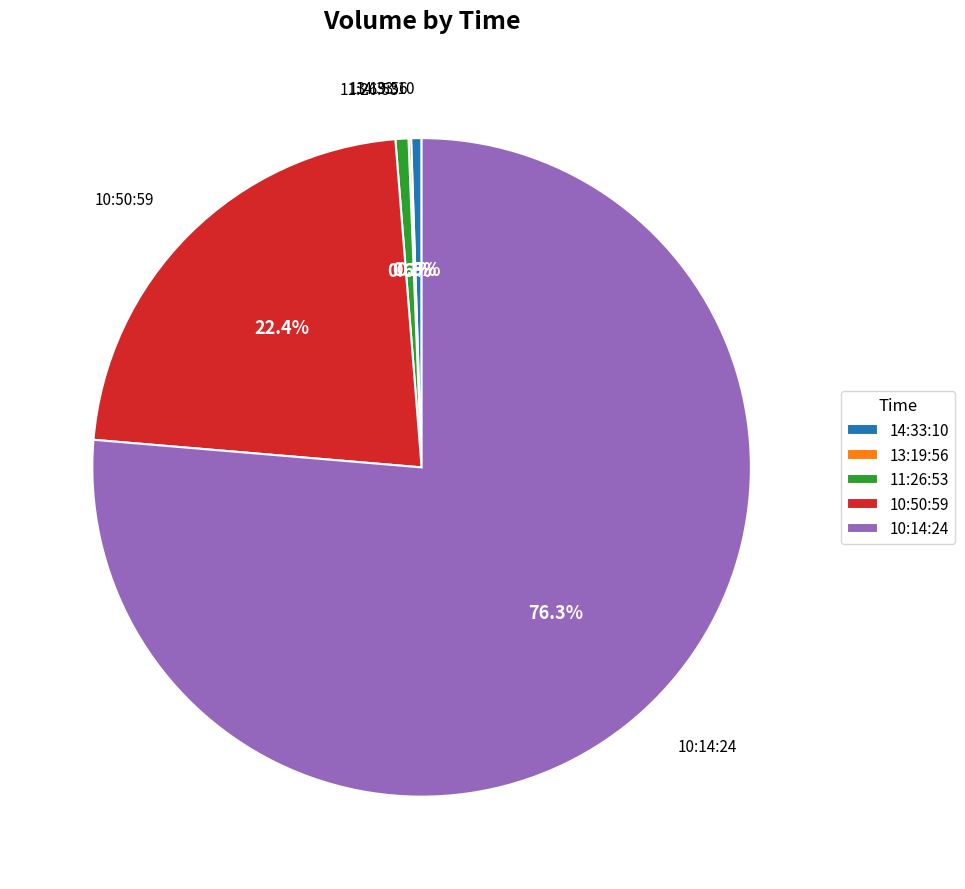

To the nearest percent, what is the difference between the largest and smallest slice percentages?

76%